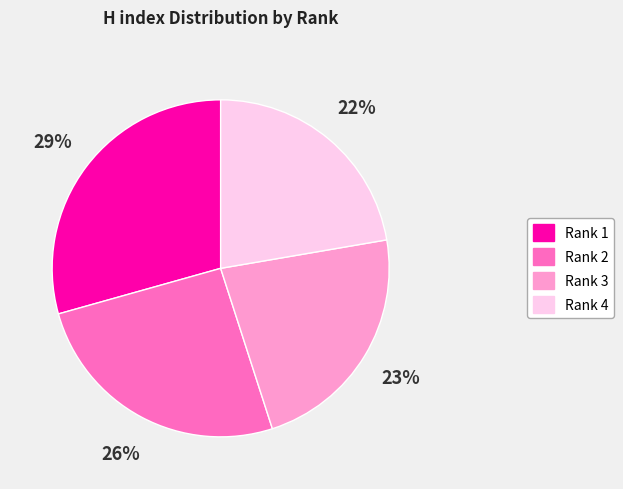

What percentage is the Rank 3 slice, to the nearest percent?

23%